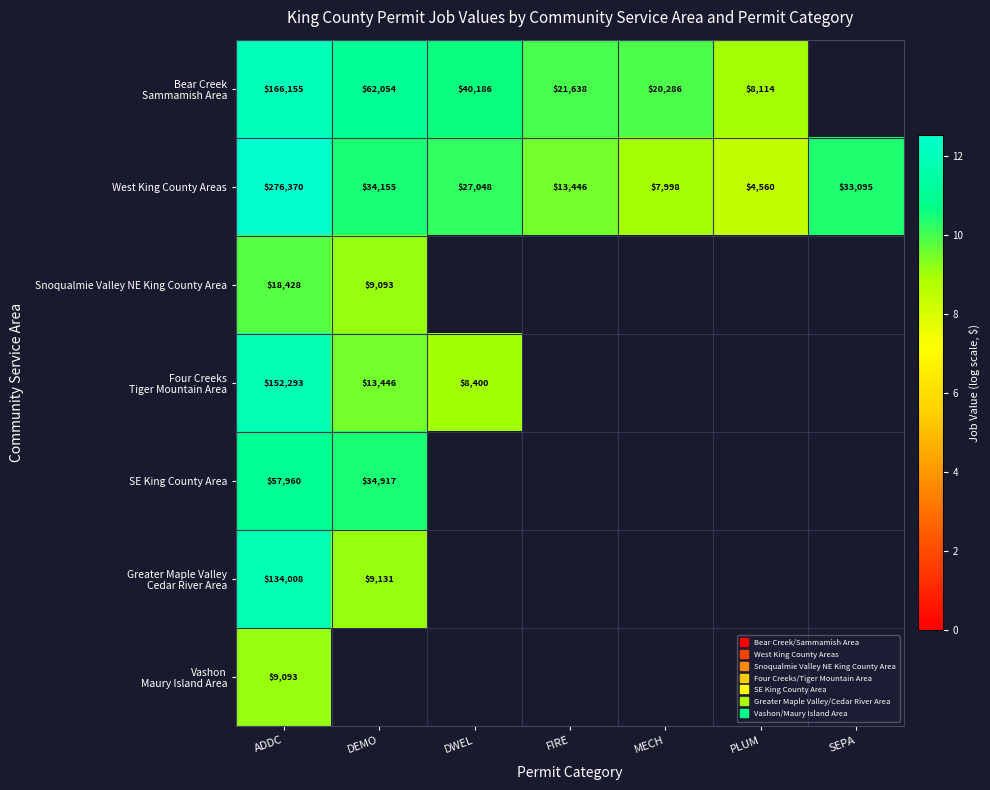

Is it true that West King County Areas equals 10.2 at DWEL?

True